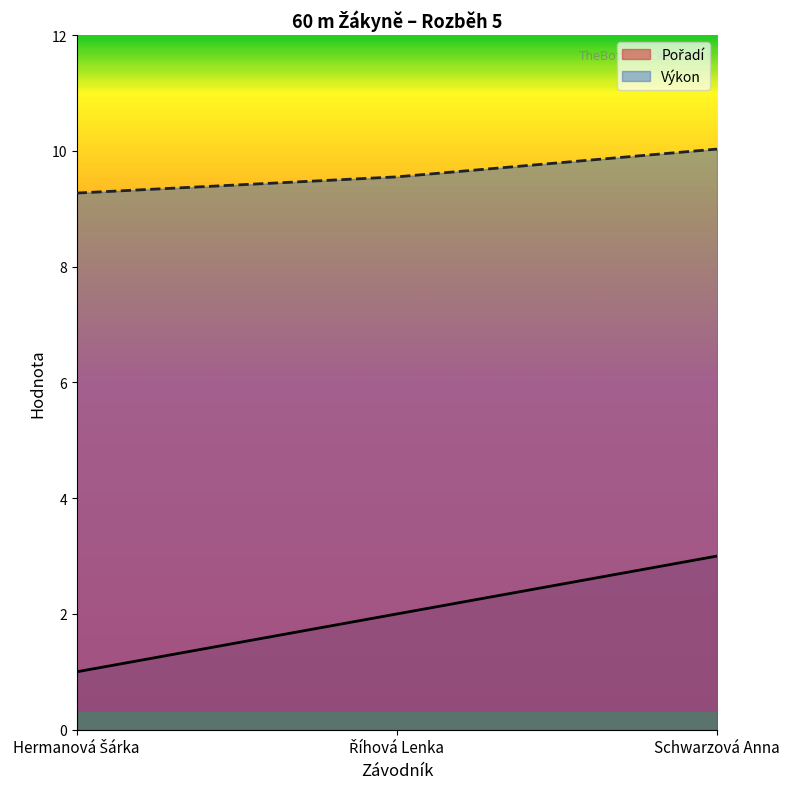

List the series in order of their peak value, highest first.

Výkon, Pořadí